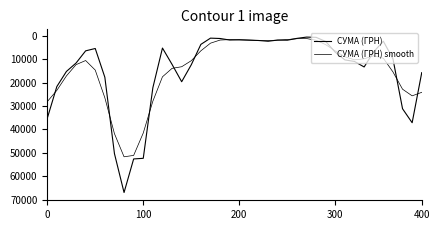

Reading left to right, list all the values displayed in this chart.

СУМА (ГРН): 35284.0	21629.4	15144.5	11563.3	6331.8	5326.8	17629.6	50323.3	66980.8	52608.5	52340.9	22118.7	5131.0	12138.7	19551.8	12291.9	3564.8	891.7	1043.4	1700.7	1583.1	1721.4	1896.2	2224.1	1711.1	1776.5	994.1	447.6	543.7	2324.2	6944.2	10219.4	10874.7	13234.3	6720.8	2209.1	9748.9	31122.2	37108.3	15658.0
СУМА (ГРН) smooth: 28101.6	23262.9	17065.2	12247.7	10477.1	14568.8	26413.5	41784.1	51687.8	51099.8	41506.3	27881.7	17446.5	13829.3	13131.9	10553.2	6313.7	3049.9	1710.9	1516.8	1626.7	1758.7	1876.0	1902.5	1769.3	1481.4	1138.1	1062.7	1790.7	3687.3	6390.9	8878.9	10179.6	9742.6	8437.5	9500.0	15347.6	22750.9	25593.4	24094.0